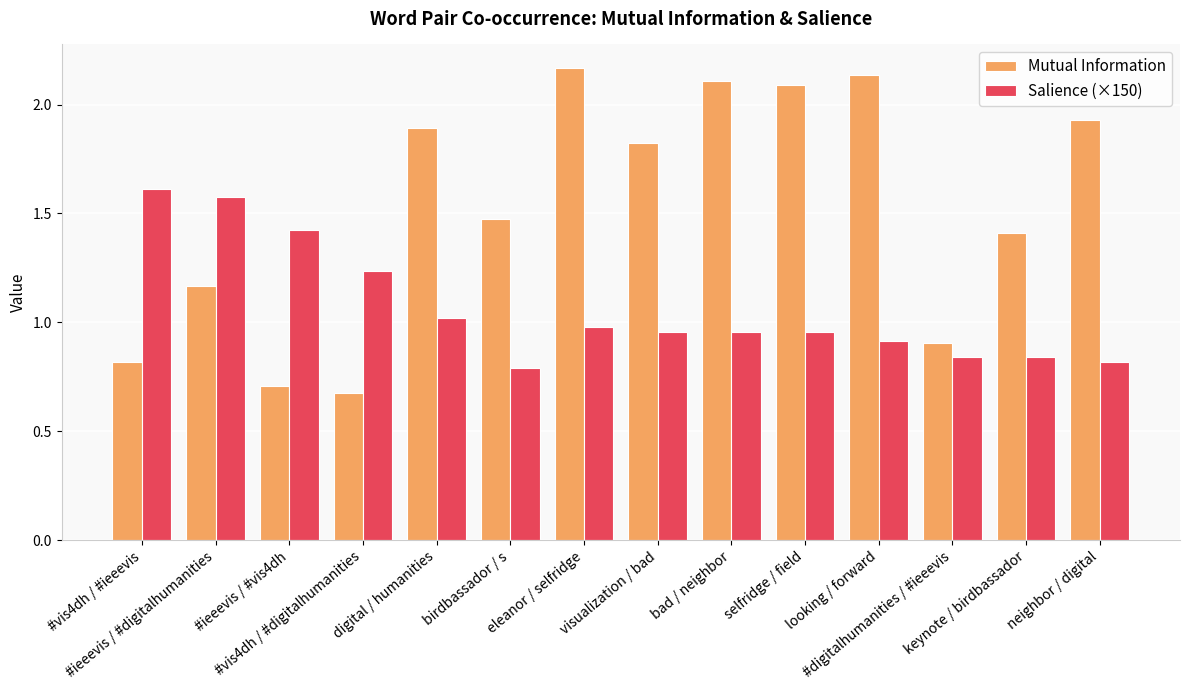

Is the value of Salience (×150) at #ieeevis / #vis4dh greater than the value of Mutual Information at visualization / bad?

No